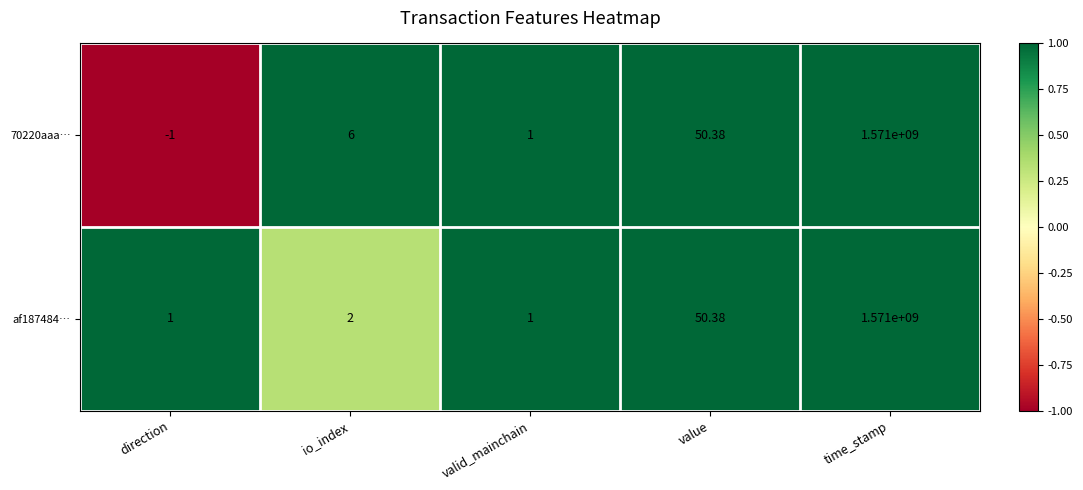

Is the value of af187484… at io_index greater than the value of 70220aaa… at time_stamp?

No